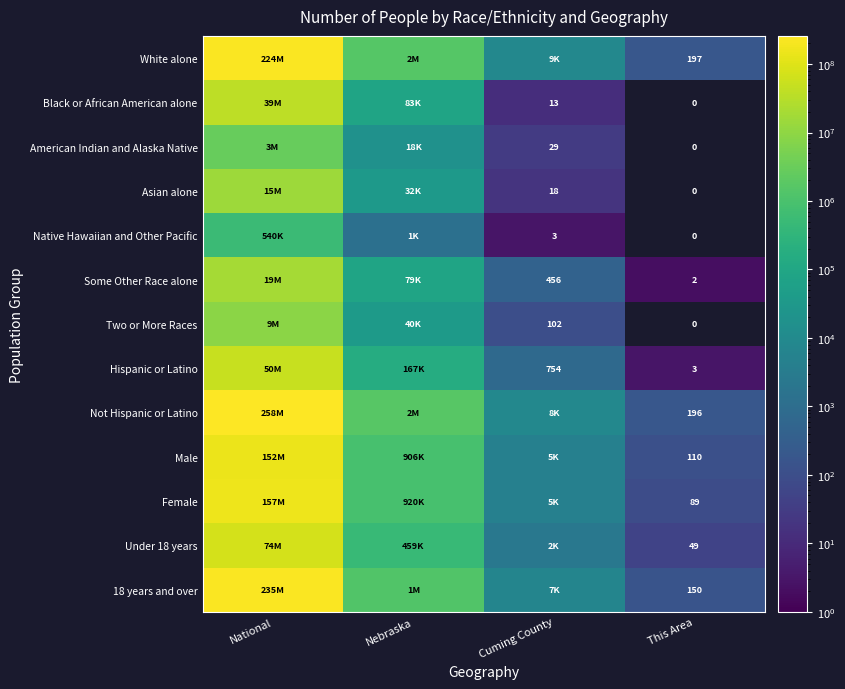

The Some Other Race alone series shows 1 at This Area. True or false?

False